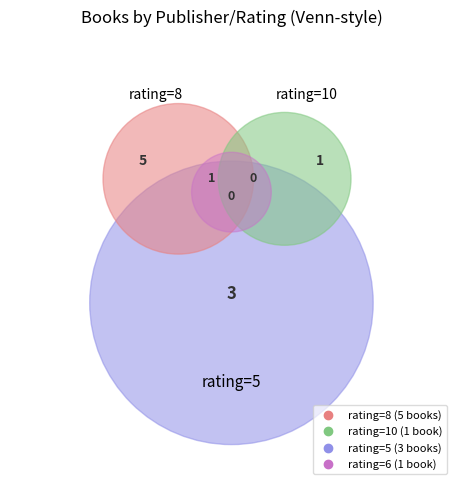

True or false: 40 accounts for 16% of the total.

False